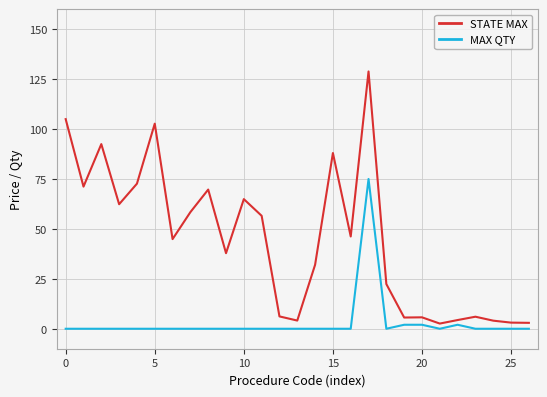

Rank the series by their maximum value, from highest to lowest.

STATE MAX, MAX QTY